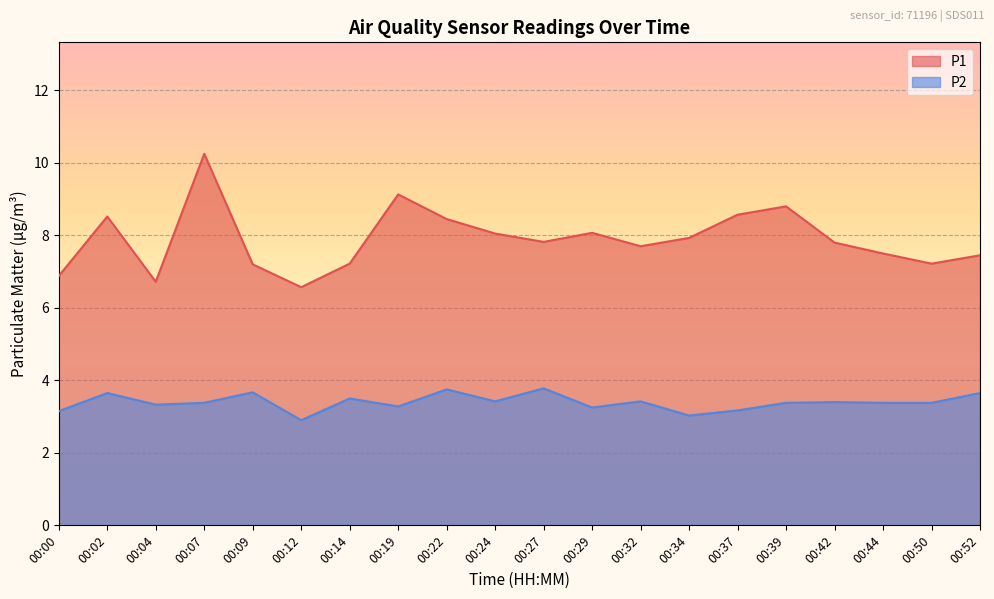

Reading right to left, list all the values displayed in this chart.

P1: 00:52=7.5	00:50=7.2	00:44=7.5	00:42=7.8	00:39=8.8	00:37=8.6	00:34=7.9	00:32=7.7	00:29=8.1	00:27=7.8	00:24=8.1	00:22=8.4	00:19=9.1	00:14=7.2	00:12=6.6	00:09=7.2	00:07=10.2	00:04=6.7	00:02=8.5	00:00=6.9
P2: 00:52=3.6	00:50=3.4	00:44=3.4	00:42=3.4	00:39=3.4	00:37=3.2	00:34=3.0	00:32=3.4	00:29=3.2	00:27=3.8	00:24=3.4	00:22=3.8	00:19=3.3	00:14=3.5	00:12=2.9	00:09=3.7	00:07=3.4	00:04=3.3	00:02=3.6	00:00=3.1